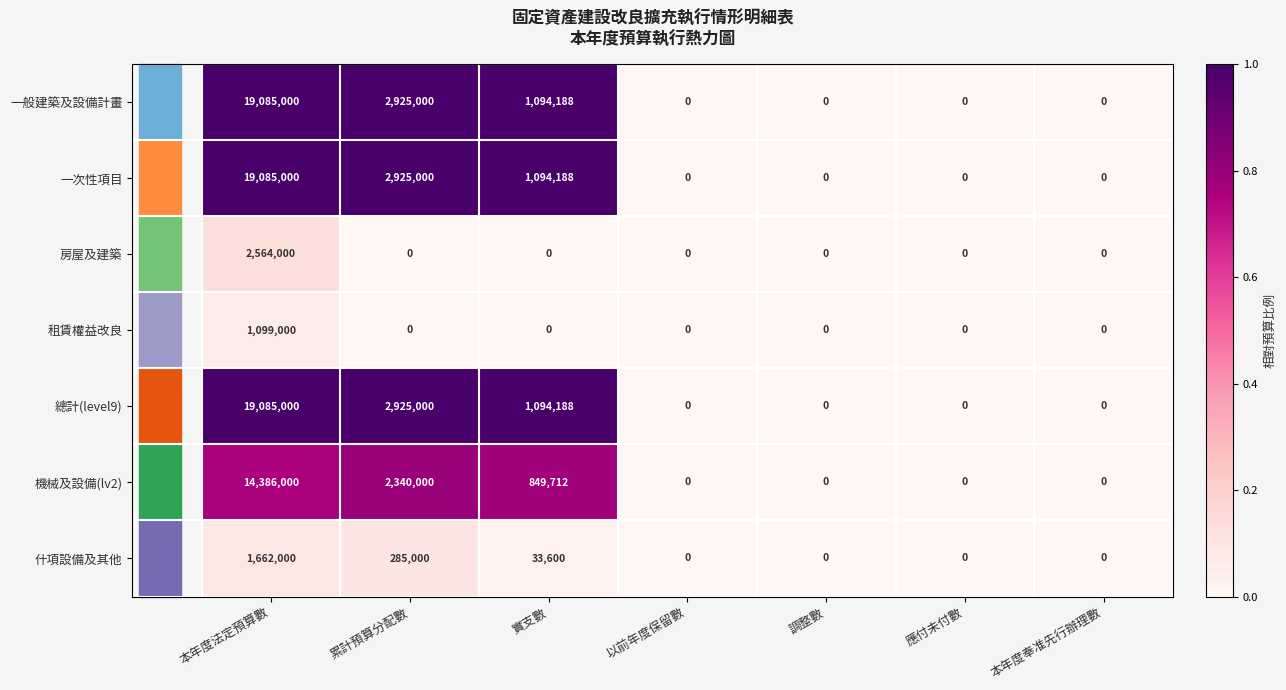

At which label is 什項設備及其他 closest to 831000?

累計預算分配數